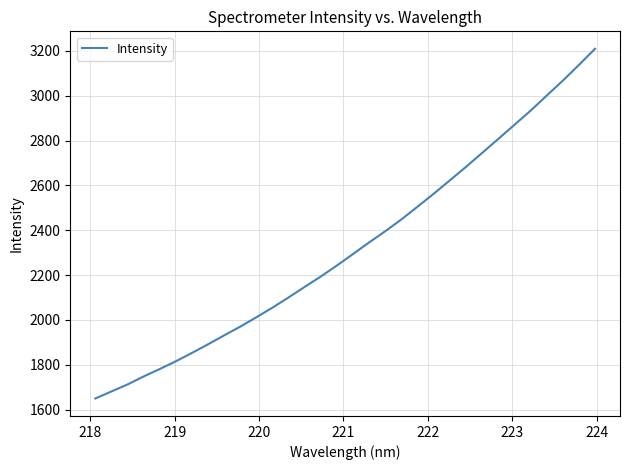

What is the minimum value shown in the chart?

1649.4